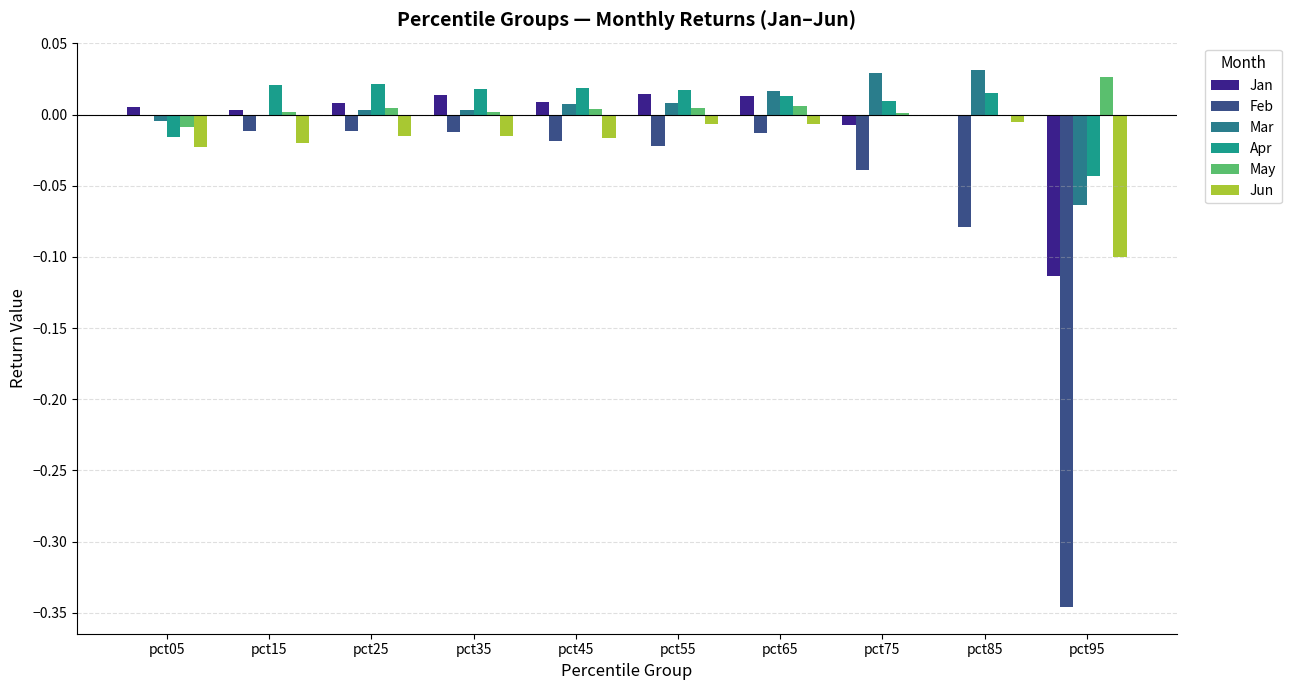

Which category has the lowest value in the Mar series?

pct95